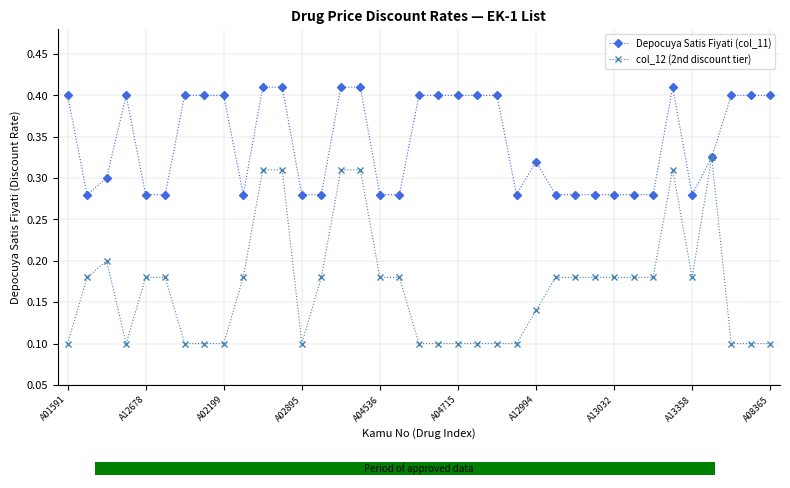

Which series has the widest spread of values?

col_12 (2nd discount tier)